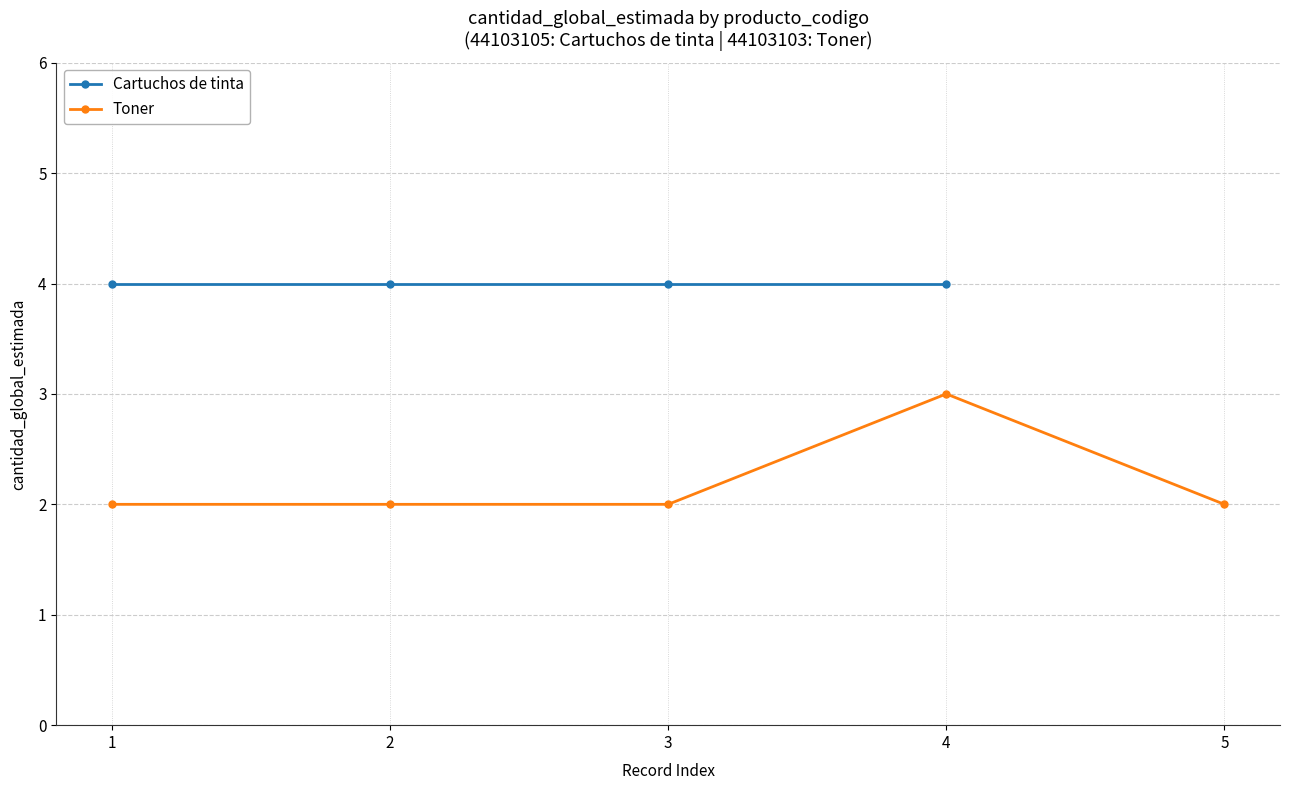

Is it true that Toner equals 3 at 3?

False